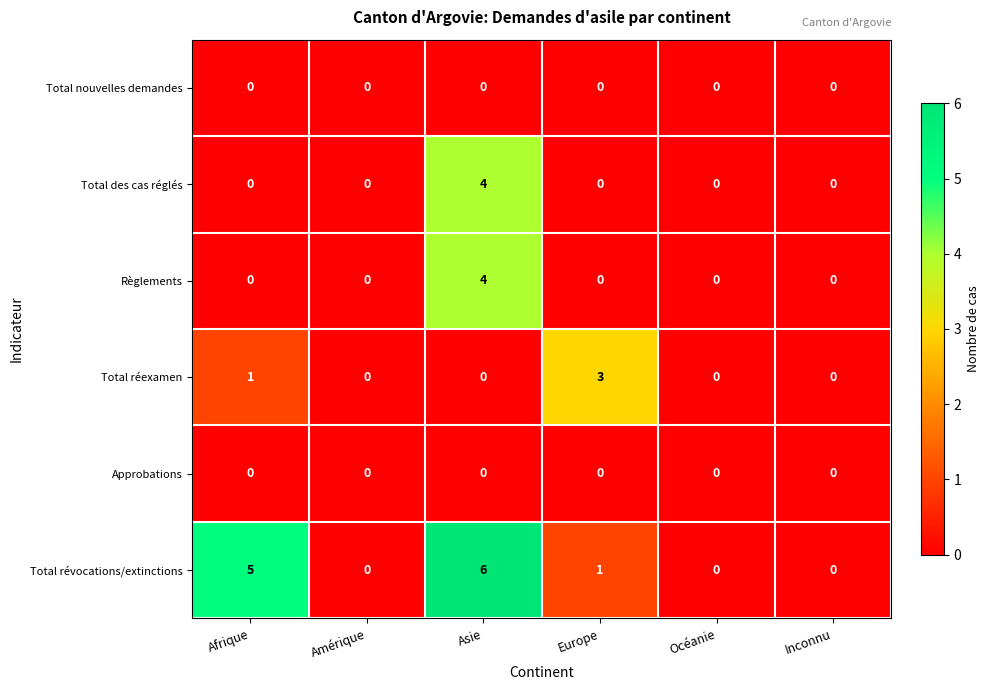

What is the greatest value displayed?

6